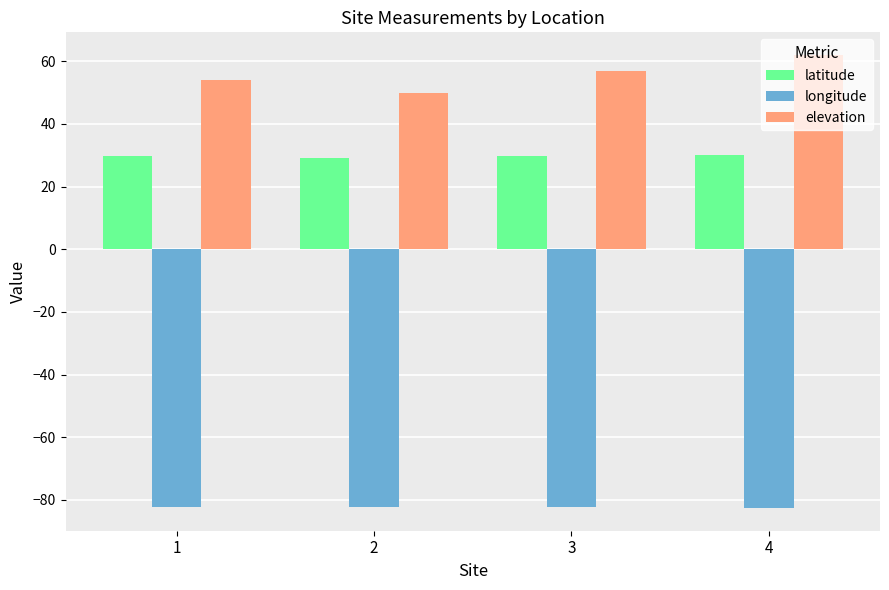

What is the difference between the elevation values at 4 and 2?

12.0